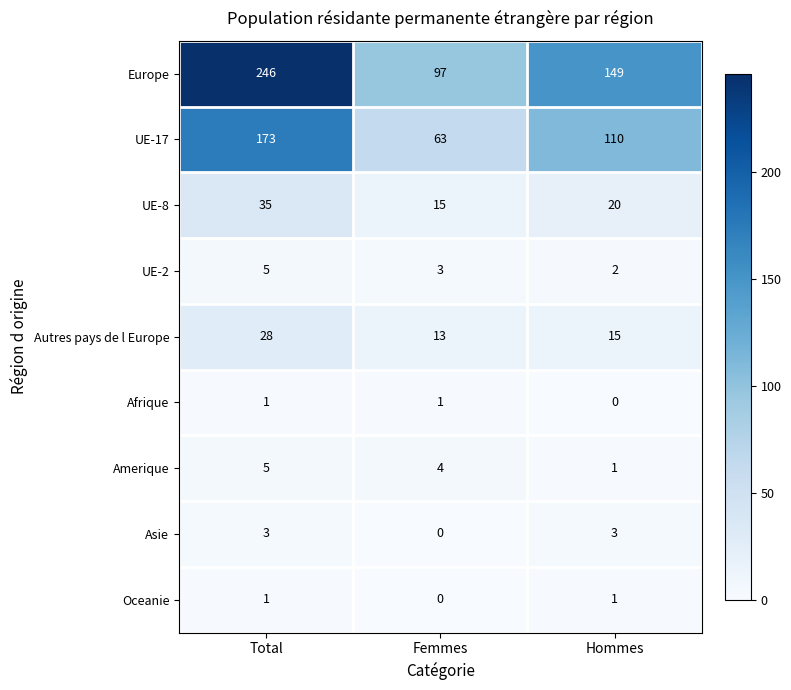

Which series changed the most between Femmes and Hommes?

Europe